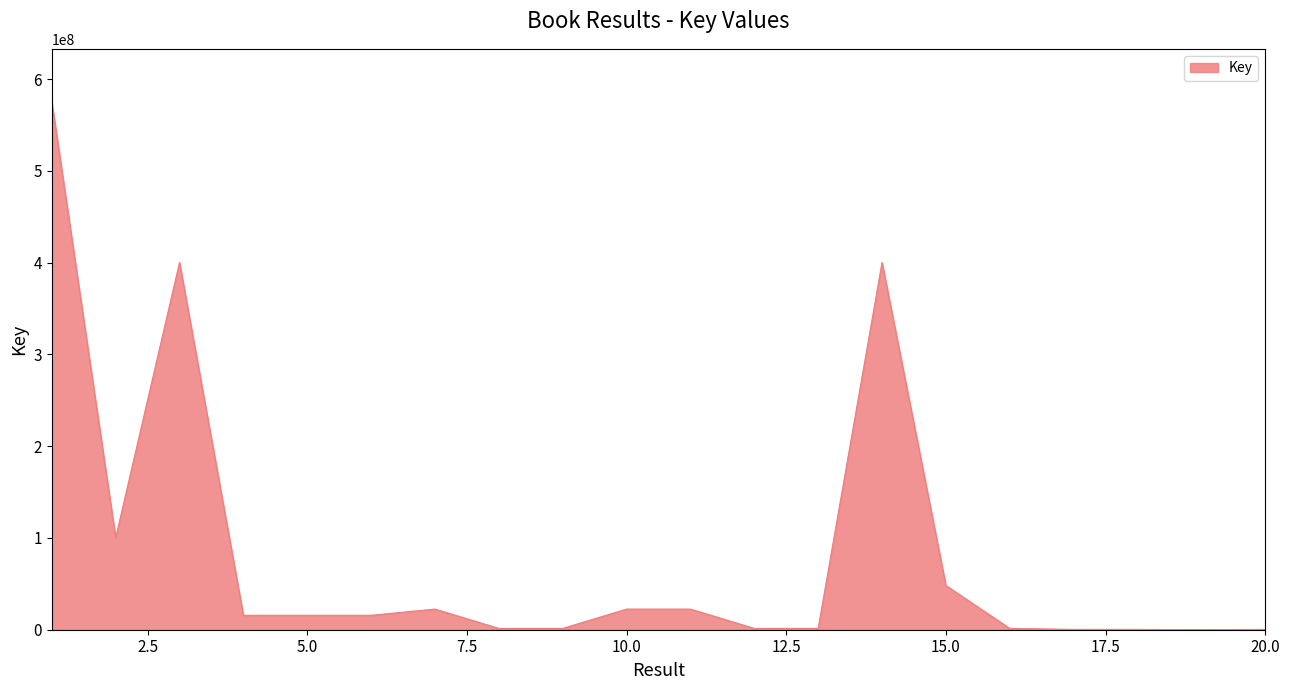

Does the chart have visible grid lines?

No